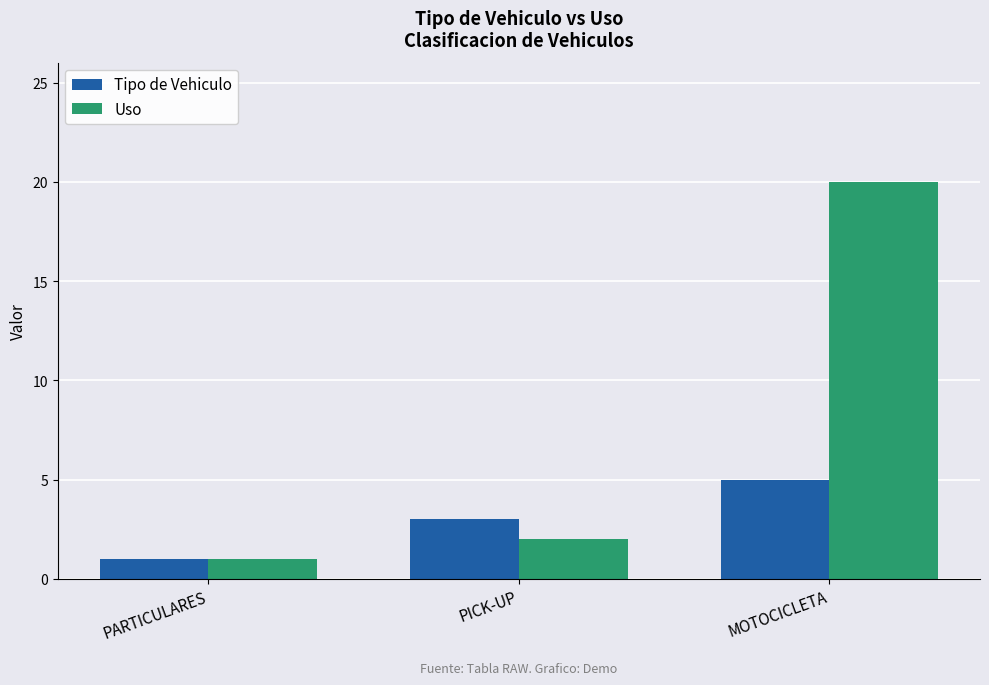

The Uso series shows 1 at PARTICULARES. True or false?

True